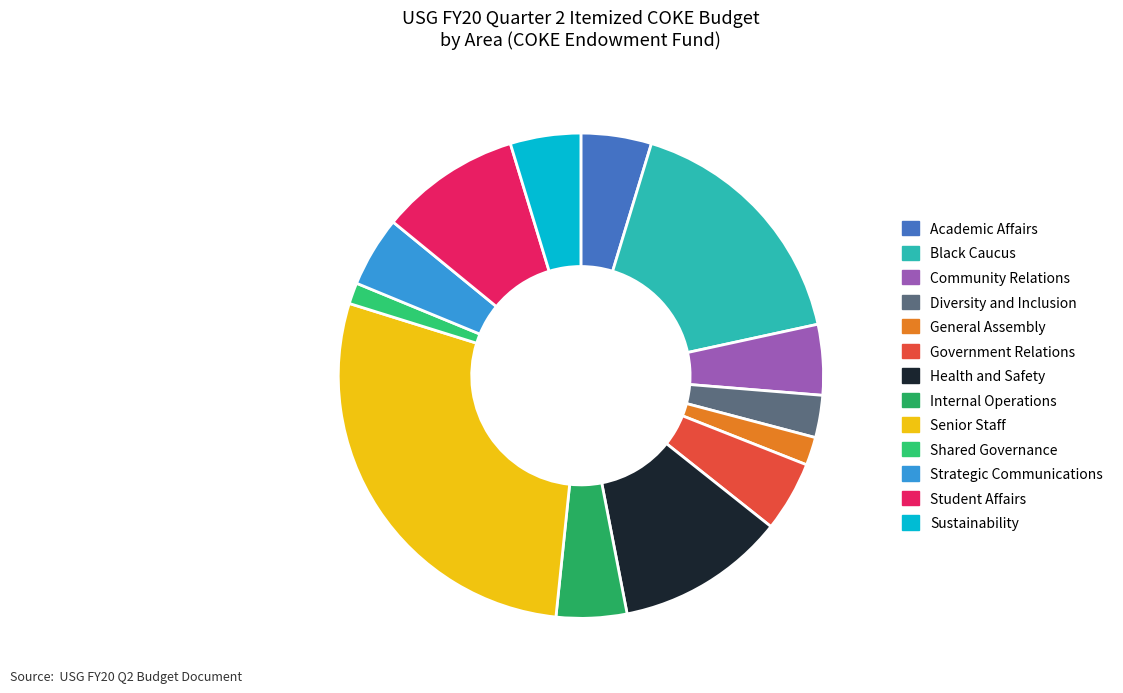

Combined, do Health and Safety and Strategic Communications account for over 50%?

No